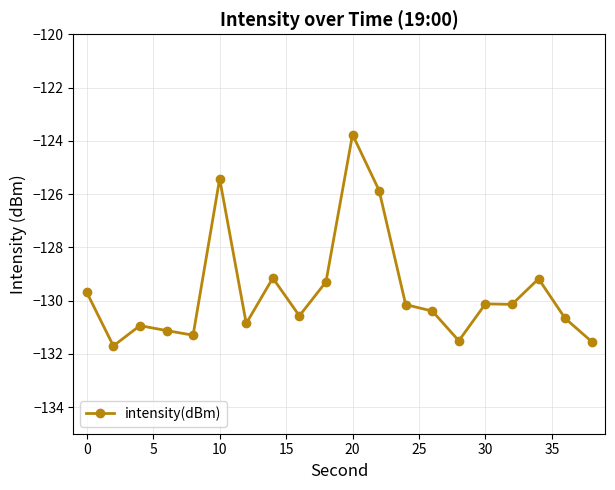

What is the sum of all values?

-2593.4